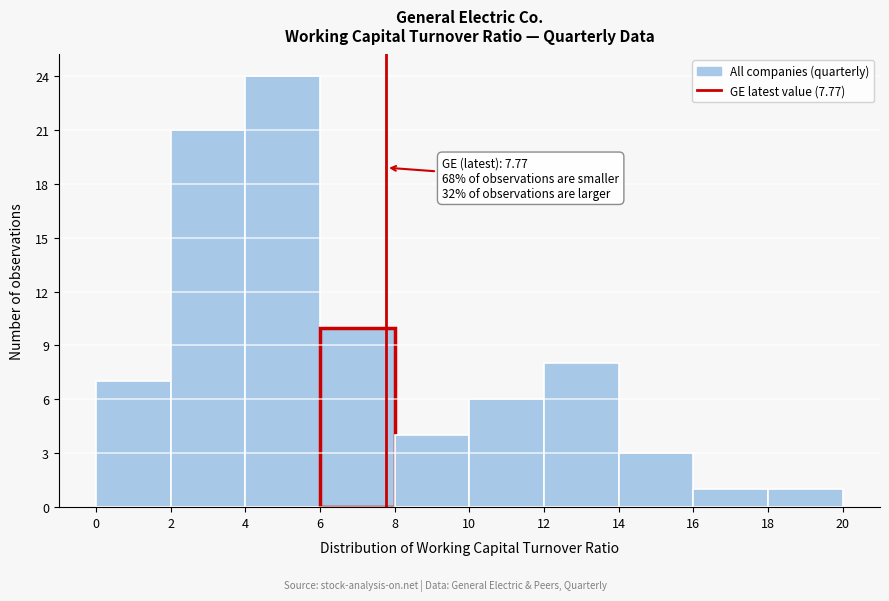

Which range on the x-axis has the tallest bar?

4 to 6